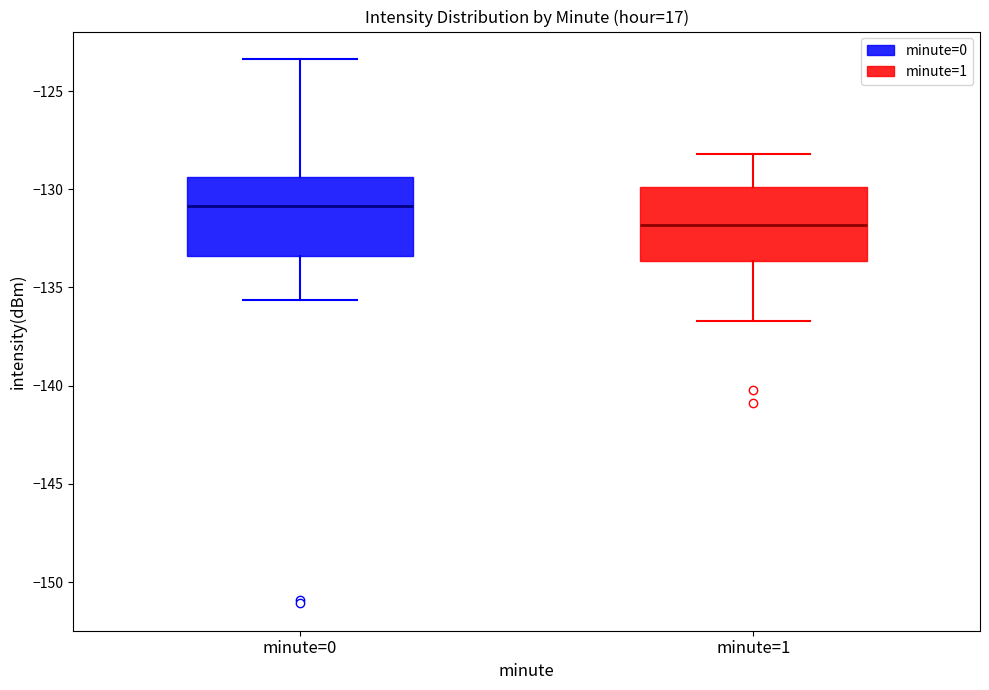

Which box's median line is the highest?

minute=0